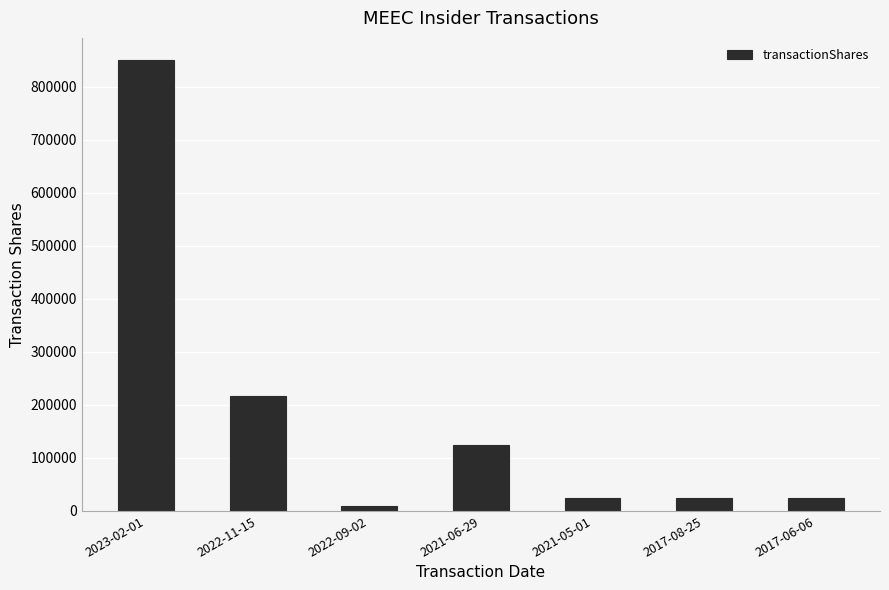

Approximately how many times larger is the value at 2022-11-15 compared to 2021-05-01?

8.7